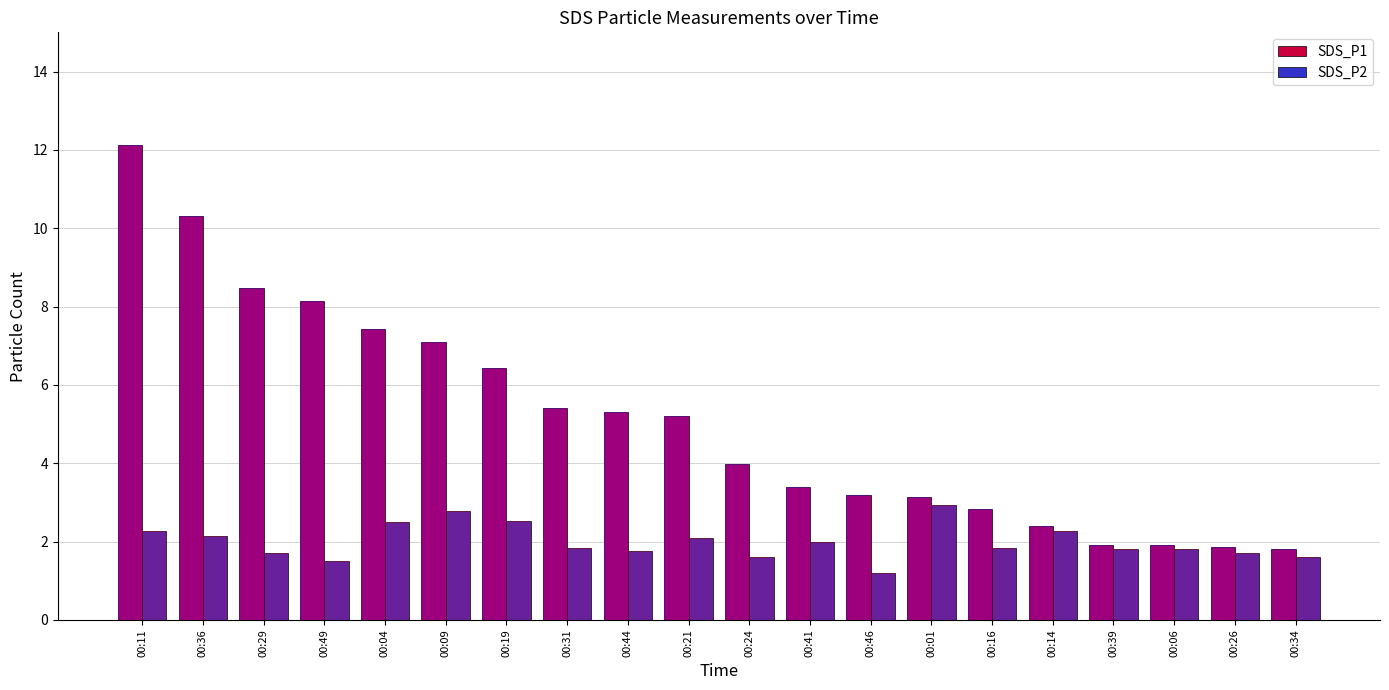

How many bars are there in total?

40